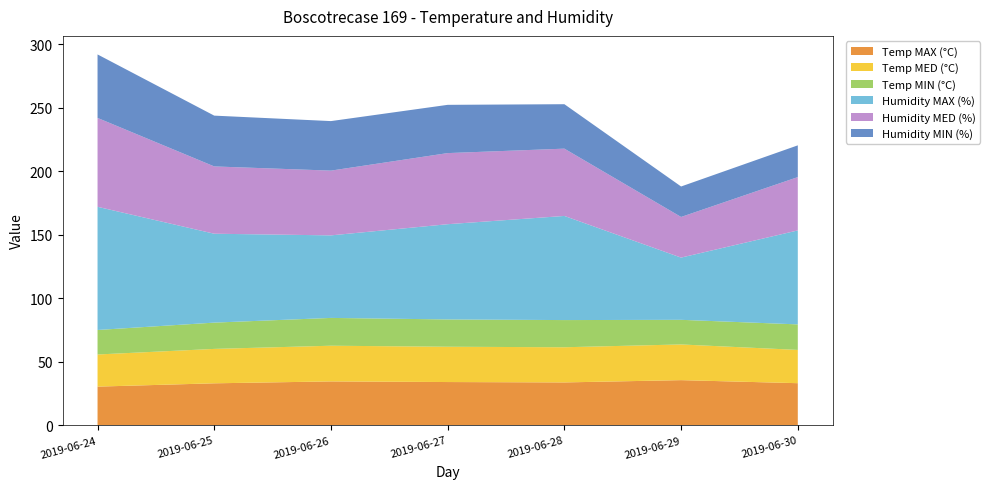

Reading left to right, transcribe all the data shown in this chart.

Temp MAX (°C): 2019-06-24=30.4	2019-06-25=33.0	2019-06-26=34.5	2019-06-27=34.0	2019-06-28=33.7	2019-06-29=35.5	2019-06-30=33.1
Temp MED (°C): 2019-06-24=25.3	2019-06-25=27.1	2019-06-26=28.1	2019-06-27=27.8	2019-06-28=27.7	2019-06-29=28.1	2019-06-30=26.2
Temp MIN (°C): 2019-06-24=19.3	2019-06-25=20.7	2019-06-26=21.9	2019-06-27=21.5	2019-06-28=21.4	2019-06-29=19.4	2019-06-30=20.1
Humidity MAX (%): 2019-06-24=97.0	2019-06-25=70.0	2019-06-26=65.0	2019-06-27=75.0	2019-06-28=82.0	2019-06-29=49.0	2019-06-30=74.0
Humidity MED (%): 2019-06-24=70.0	2019-06-25=53.0	2019-06-26=51.0	2019-06-27=56.0	2019-06-28=53.0	2019-06-29=32.0	2019-06-30=42.0
Humidity MIN (%): 2019-06-24=50.0	2019-06-25=40.0	2019-06-26=39.0	2019-06-27=38.0	2019-06-28=35.0	2019-06-29=24.0	2019-06-30=25.0